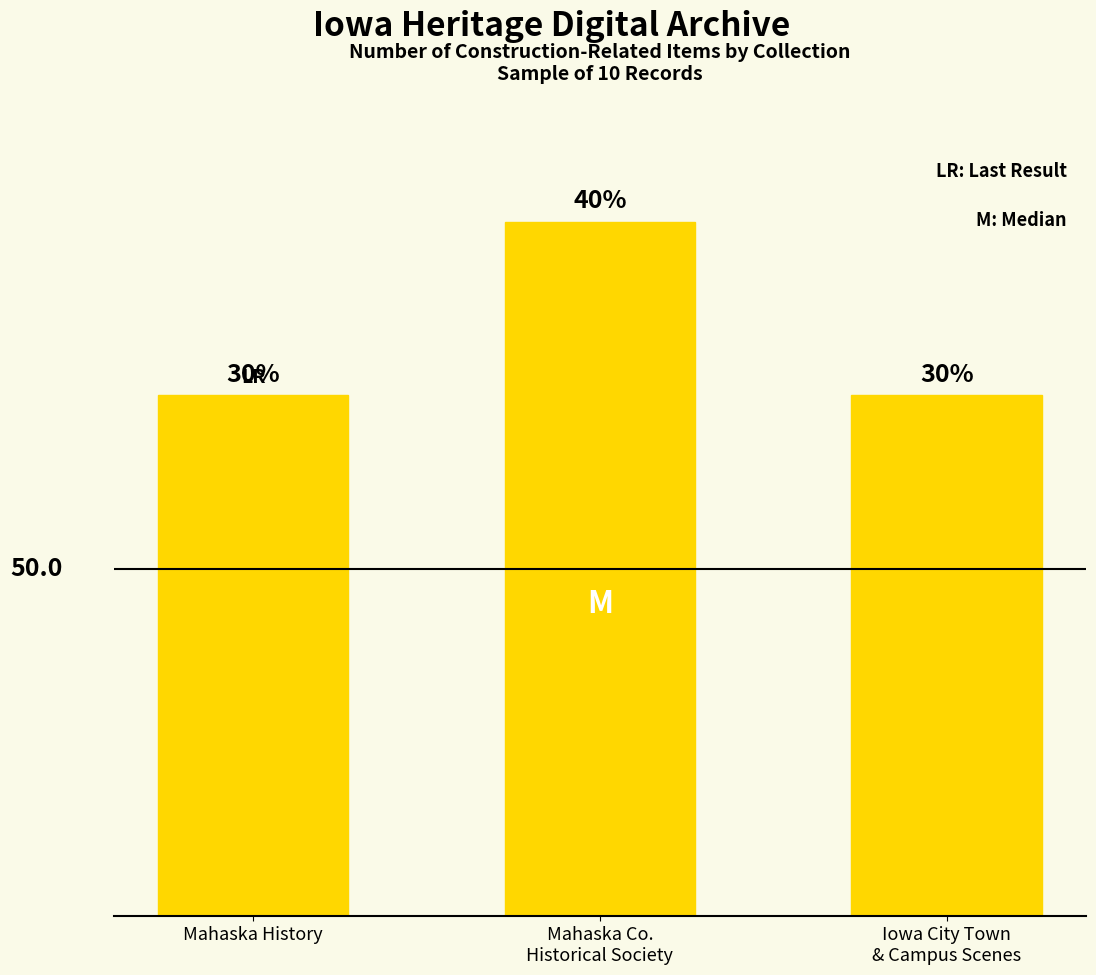

Between Iowa City Town
& Campus Scenes and Mahaska Co.
Historical Society, which is larger?

Mahaska Co.
Historical Society